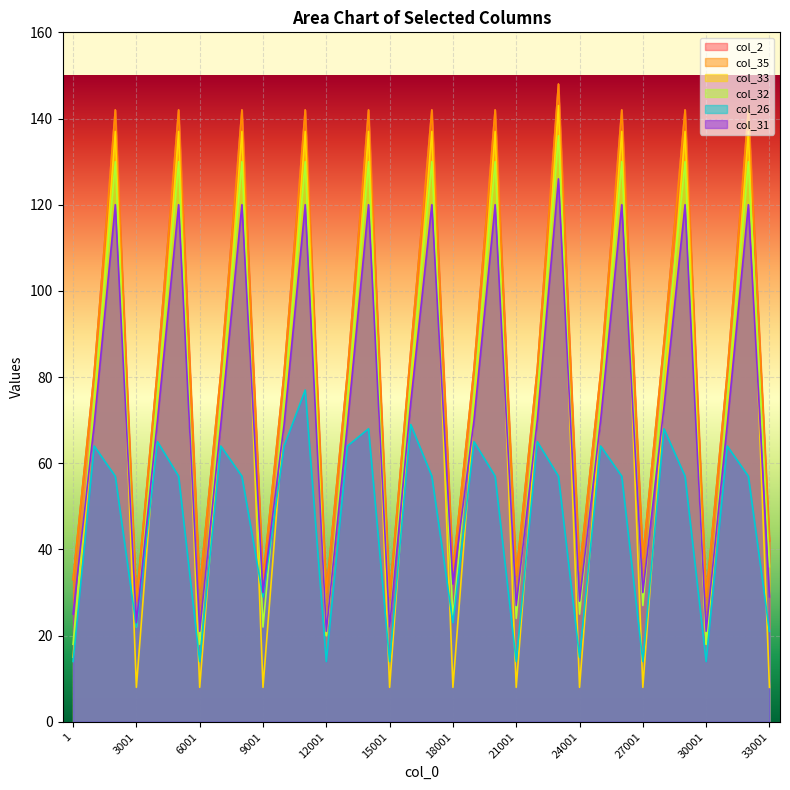

Reading right to left, transcribe all the data shown in this chart.

col_2: 33001=42	32001=142	31001=81	30001=29	29001=142	28001=88	27001=38	26001=142	25001=81	24001=35	23001=148	22001=82	21001=34	20001=142	19001=82	18001=35	17001=142	16001=86	15001=29	14001=142	13001=81	12001=30	11001=142	10001=81	9001=33	8001=142	7001=81	6001=31	5001=142	4001=82	3001=28	2001=142	1001=81	1=33
col_35: 33001=42	32001=142	31001=81	30001=29	29001=142	28001=88	27001=38	26001=142	25001=81	24001=35	23001=148	22001=82	21001=34	20001=142	19001=82	18001=35	17001=142	16001=86	15001=29	14001=142	13001=81	12001=30	11001=142	10001=81	9001=33	8001=142	7001=81	6001=31	5001=142	4001=82	3001=28	2001=142	1001=81	1=33
col_33: 33001=8	32001=137	31001=71	30001=18	29001=137	28001=75	27001=8	26001=137	25001=72	24001=8	23001=143	22001=72	21001=8	20001=137	19001=72	18001=8	17001=137	16001=76	15001=8	14001=137	13001=71	12001=20	11001=137	10001=71	9001=8	8001=137	7001=71	6001=8	5001=137	4001=72	3001=8	2001=137	1001=71	1=15
col_32: 33001=36	32001=130	31001=75	30001=18	29001=130	28001=82	27001=27	26001=130	25001=75	24001=25	23001=136	22001=76	21001=24	20001=130	19001=76	18001=24	17001=130	16001=80	15001=22	14001=130	13001=75	12001=20	11001=130	10001=75	9001=22	8001=130	7001=75	6001=18	5001=130	4001=76	3001=22	2001=130	1001=75	1=18
col_26: 33001=21	32001=57	31001=64	30001=14	29001=57	28001=68	27001=14	26001=57	25001=64	24001=15	23001=57	22001=65	21001=14	20001=57	19001=65	18001=23	17001=57	16001=69	15001=14	14001=68	13001=64	12001=14	11001=77	10001=64	9001=29	8001=57	7001=64	6001=14	5001=57	4001=65	3001=22	2001=57	1001=64	1=14
col_31: 33001=29	32001=120	31001=69	30001=21	29001=120	28001=73	27001=30	26001=120	25001=70	24001=28	23001=126	22001=70	21001=27	20001=120	19001=70	18001=32	17001=120	16001=74	15001=22	14001=120	13001=69	12001=21	11001=120	10001=69	9001=30	8001=120	7001=69	6001=21	5001=120	4001=70	3001=23	2001=120	1001=69	1=25